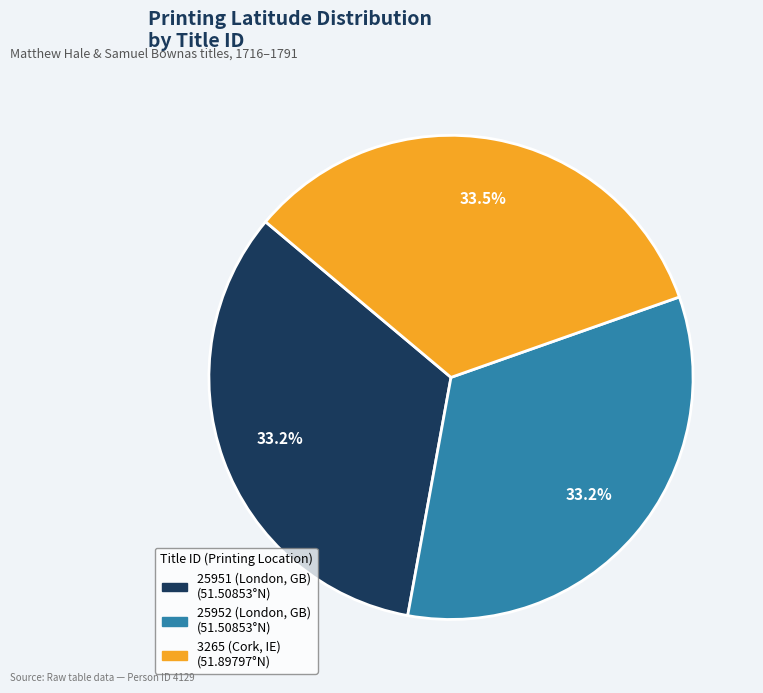

What is the ratio of the value at 25952 (London, GB) to the value at 3265 (Cork, IE)?

1.0